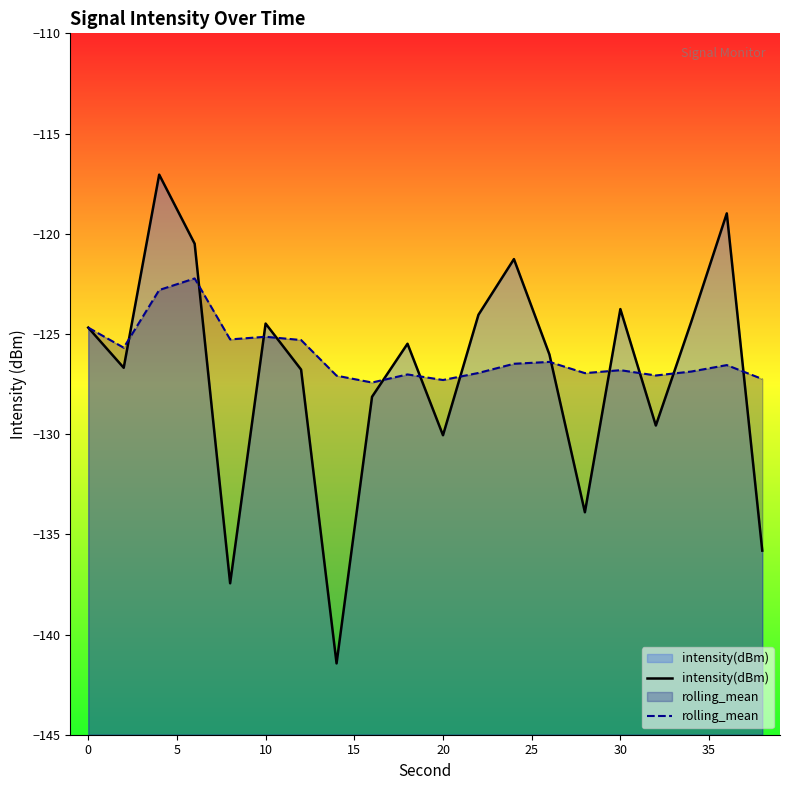

Is it true that rolling_mean equals -126.8 at 30?

True